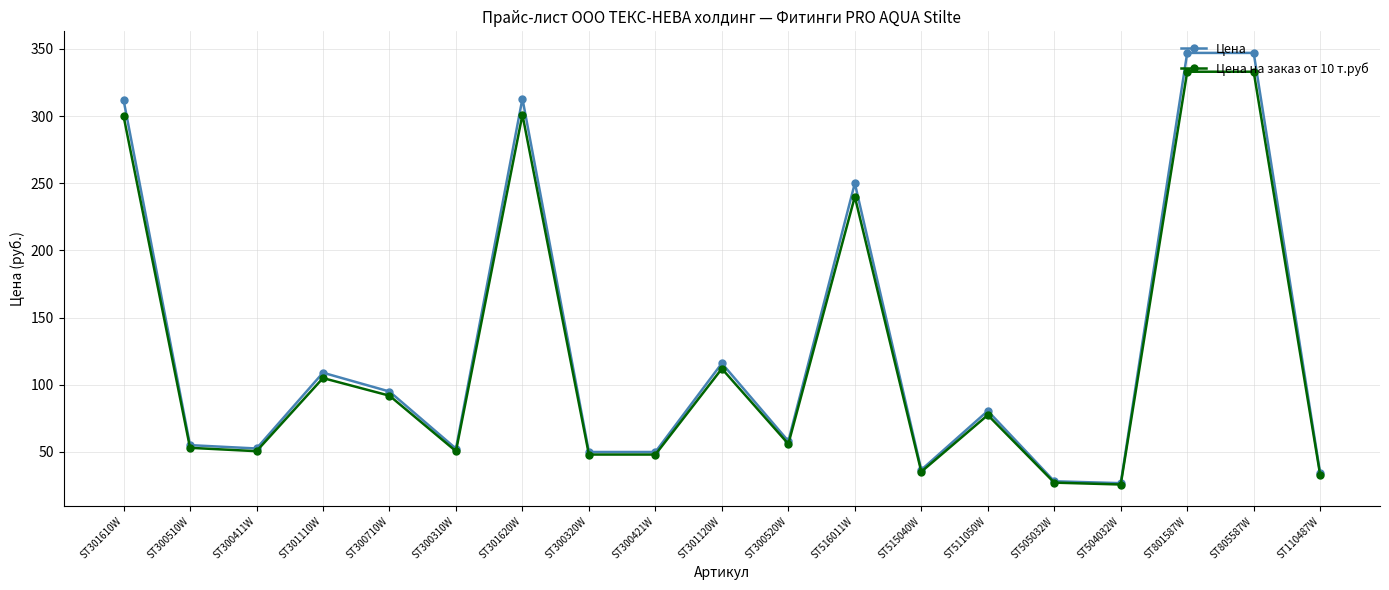

What is the maximum value shown in the chart?

347.0